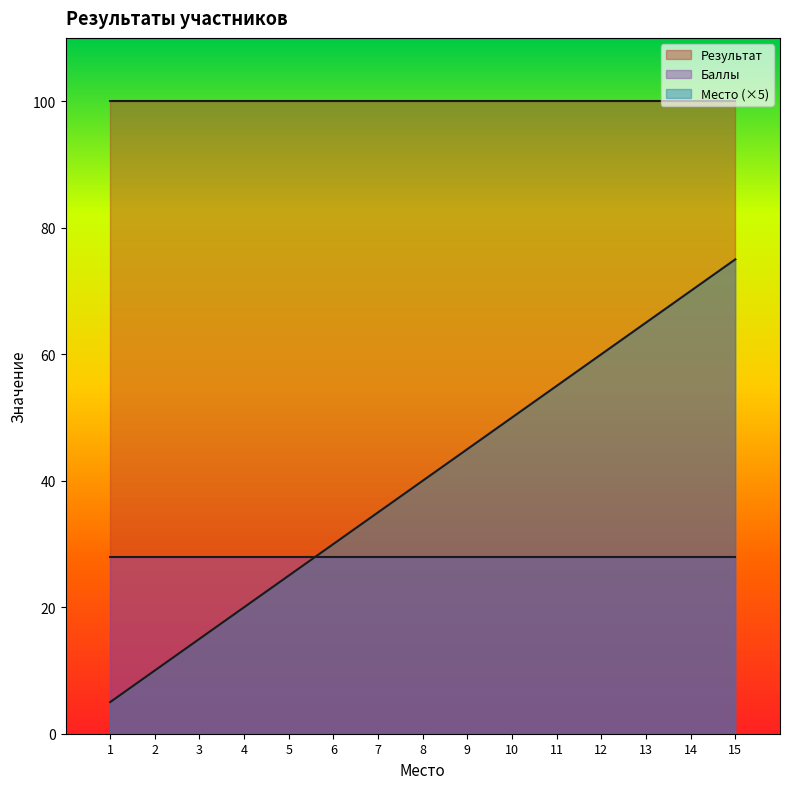

Reading right to left, extract all data points from this chart.

Место: 15=15	14=14	13=13	12=12	11=11	10=10	9=9	8=8	7=7	6=6	5=5	4=4	3=3	2=2	1=1
Результат: 15=100	14=100	13=100	12=100	11=100	10=100	9=100	8=100	7=100	6=100	5=100	4=100	3=100	2=100	1=100
Баллы: 15=28	14=28	13=28	12=28	11=28	10=28	9=28	8=28	7=28	6=28	5=28	4=28	3=28	2=28	1=28